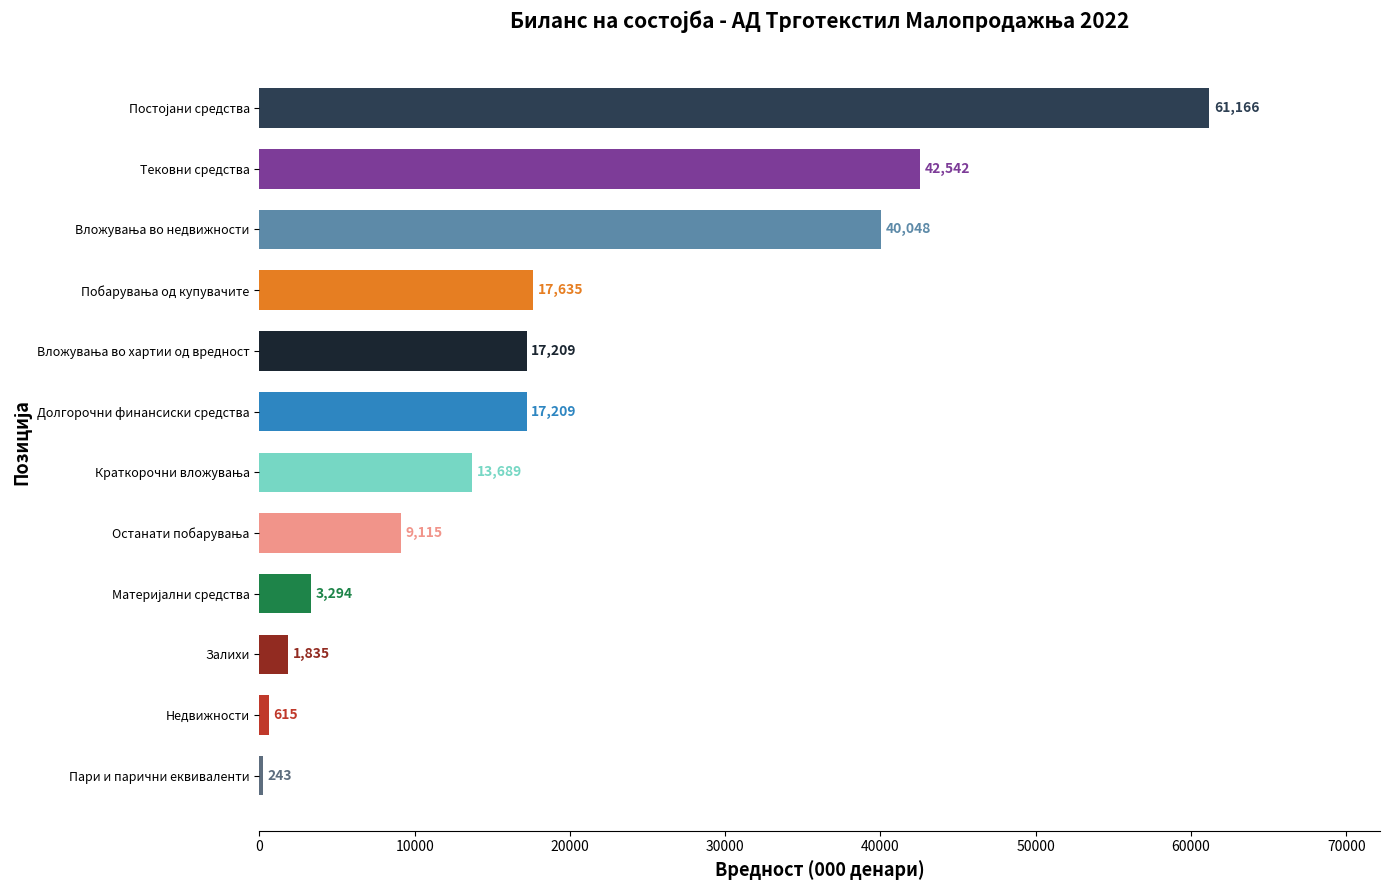

What is the maximum value shown in the chart?

61166